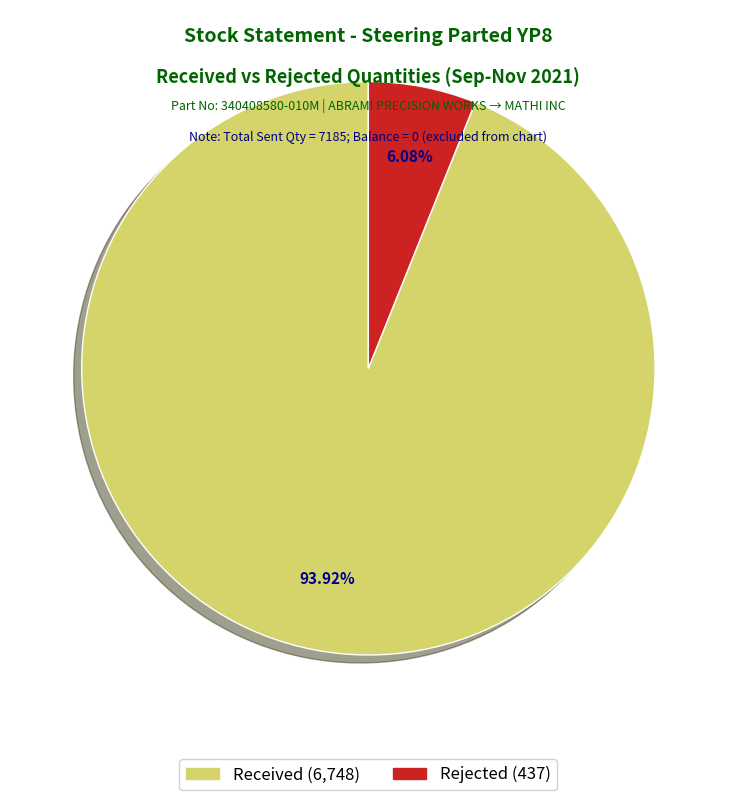

Is there a majority slice in this chart?

Yes